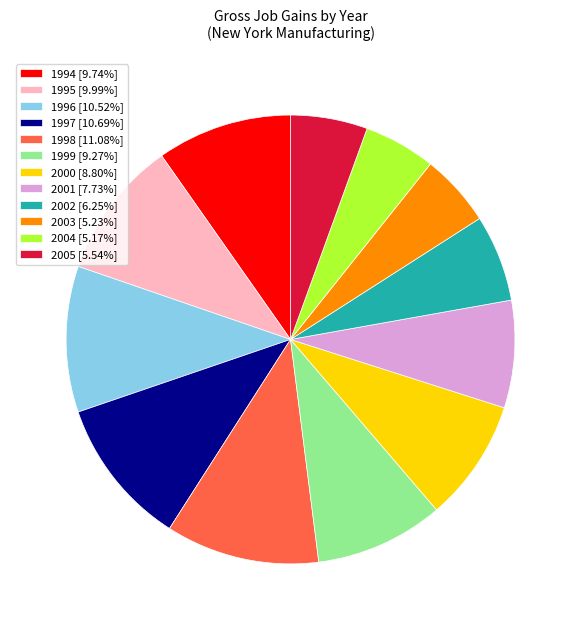

Is the sum of 2001 [7.73%] and 2003 [5.23%] greater than half?

No